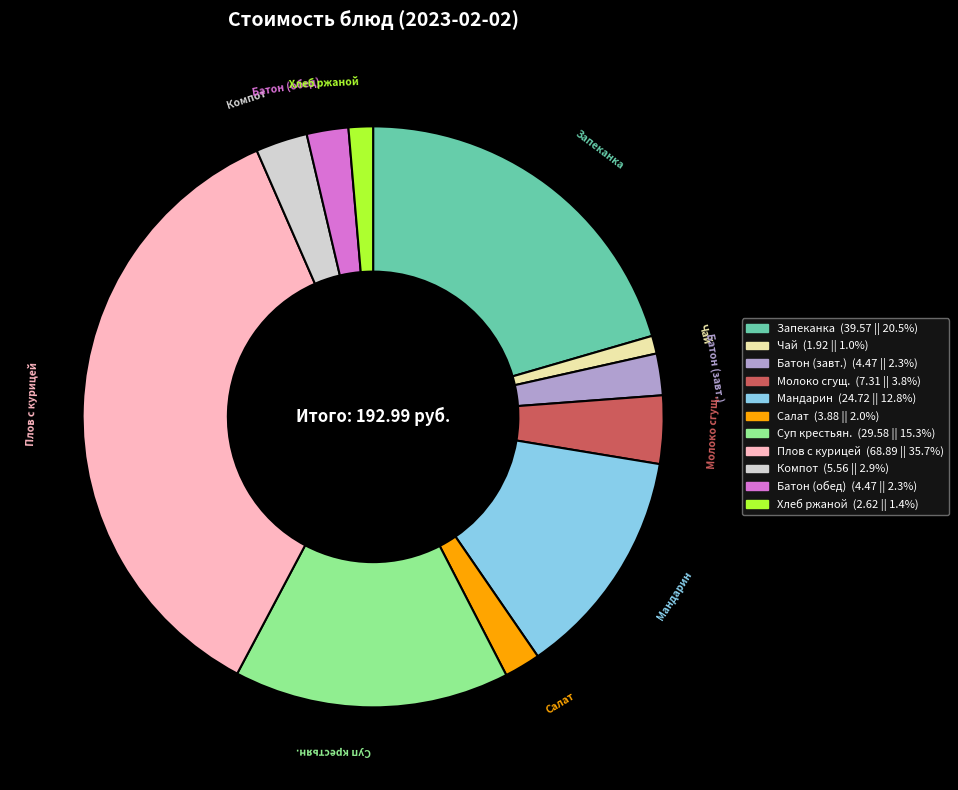

Does any single category account for the majority?

No